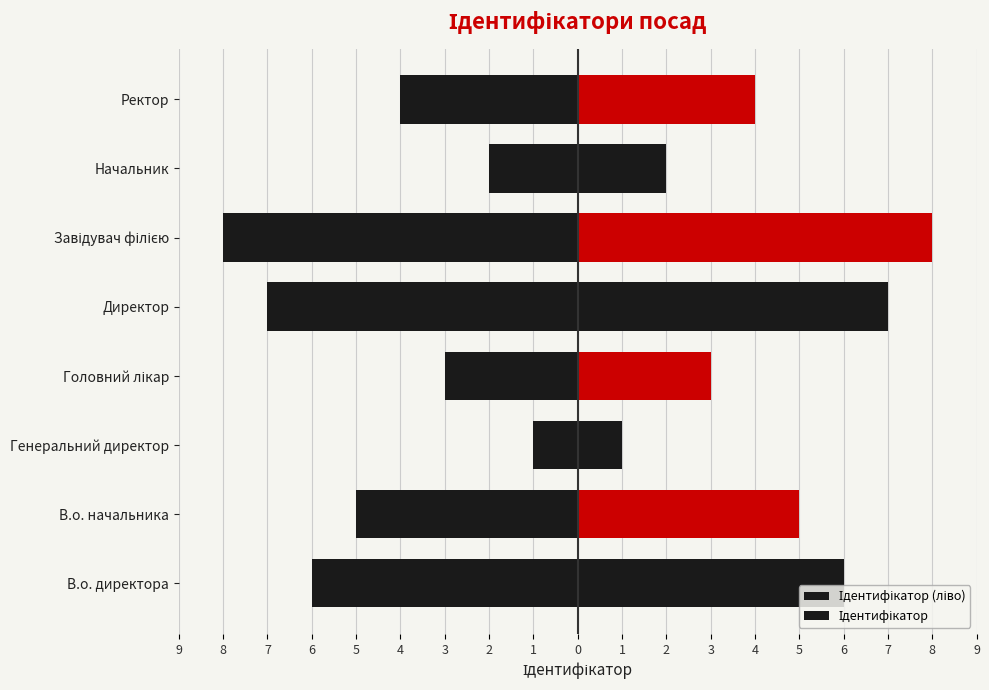

What are all the series names shown in the legend?

Ідентифікатор (ліво), Ідентифікатор